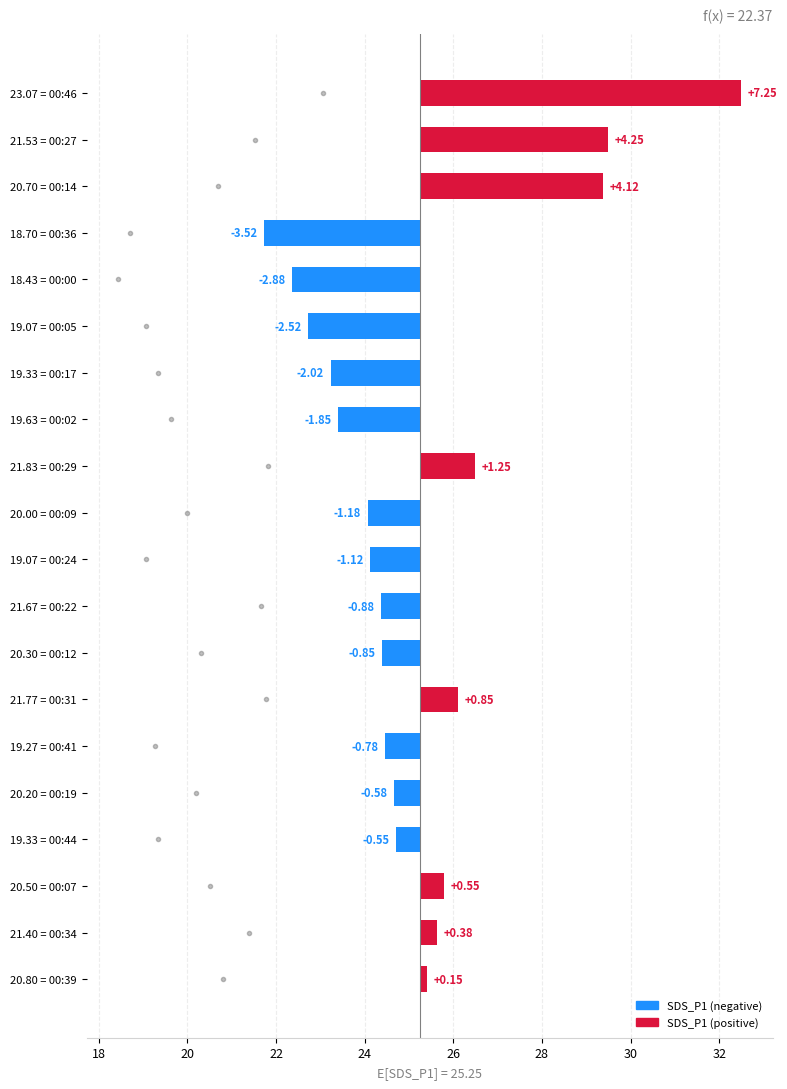

Where is the data nearest to the value 1?

21.77 = 00:31